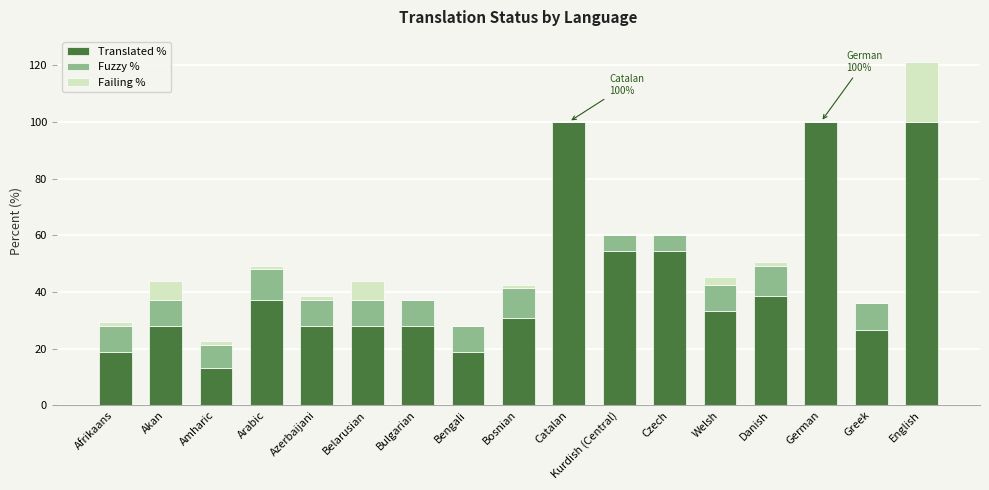

What is the total value across all series at Akan?

43.9